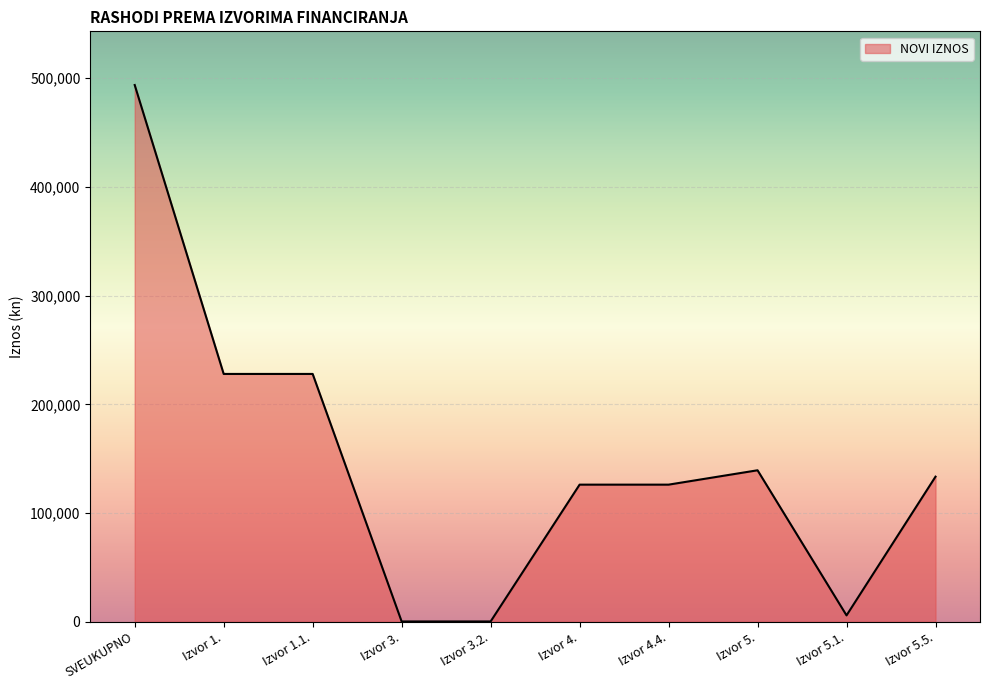

Where does the data first go above 133500?

SVEUKUPNO